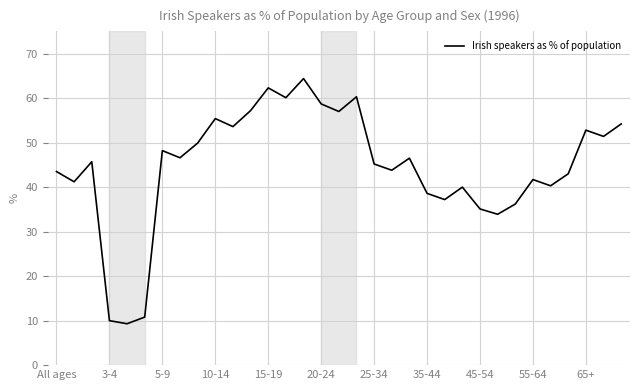

What is the greatest value displayed?

64.4